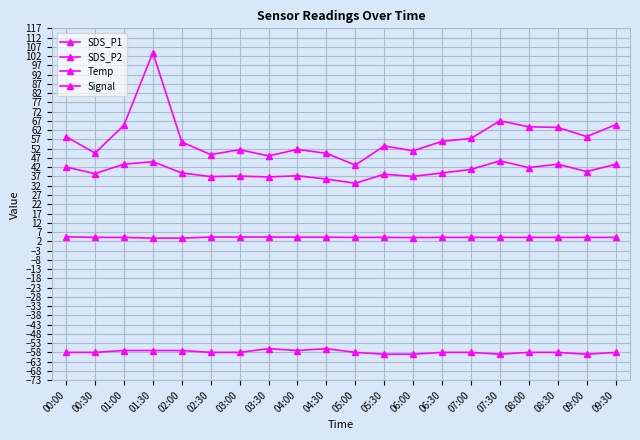

What position from the right is 06:30?

7